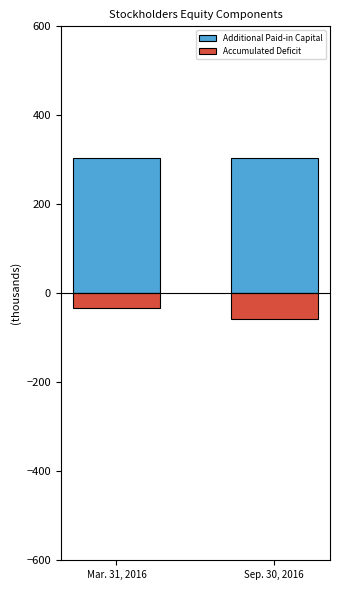

What is the highest value of the Accumulated Deficit series?

-32.7